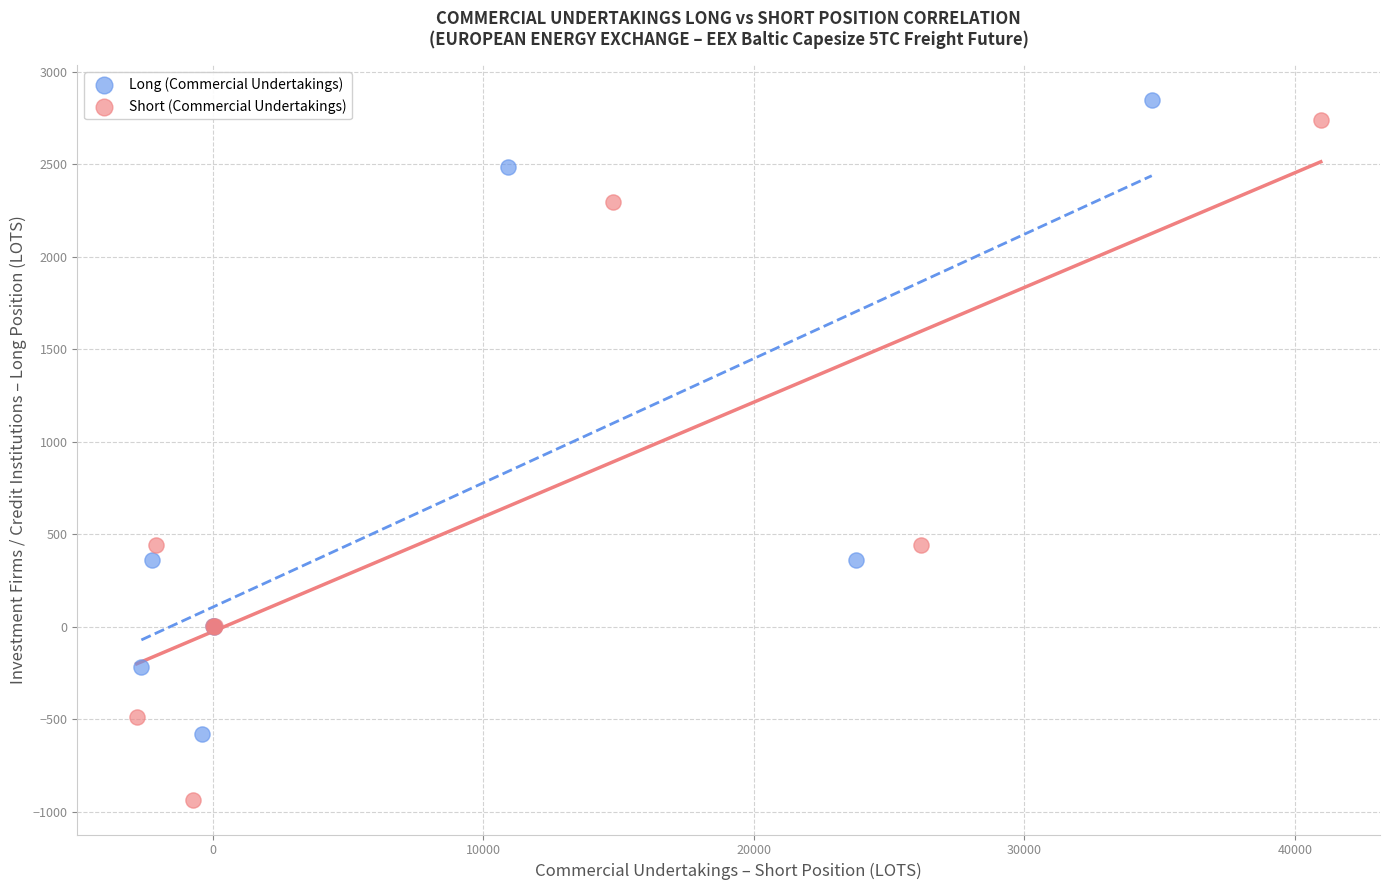

Which series reaches the maximum Y coordinate?

Long (Commercial Undertakings)